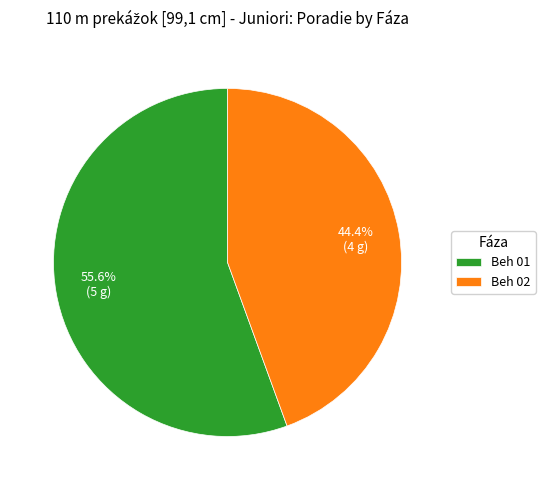

The Beh 01 slice represents 56% of the pie. True or false?

True